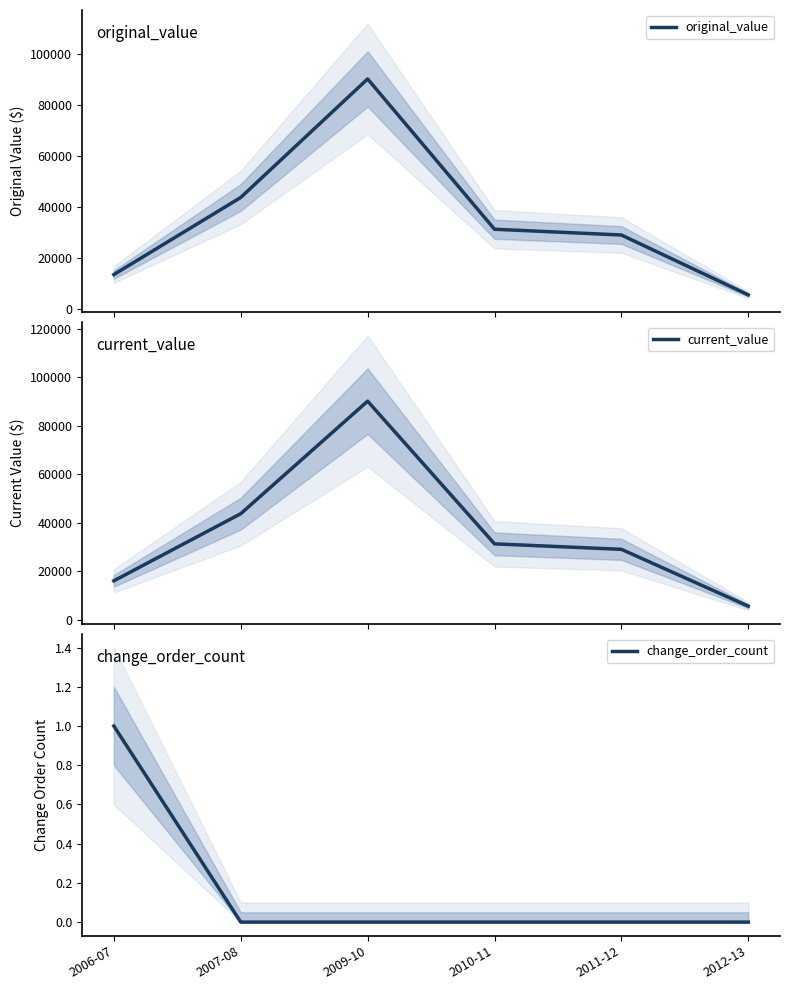

Reading left to right, what are all the values shown in this chart?

original_value: 2006-07=13490.0	2007-08=43687.7	2009-10=90116.9	2010-11=31248.5	2011-12=28985.0	2012-13=5535.9
current_value: 2006-07=15990.0	2007-08=43687.7	2009-10=90116.9	2010-11=31248.5	2011-12=28985.0	2012-13=5535.9
change_order_count: 2006-07=1.0	2007-08=0.0	2009-10=0.0	2010-11=0.0	2011-12=0.0	2012-13=0.0